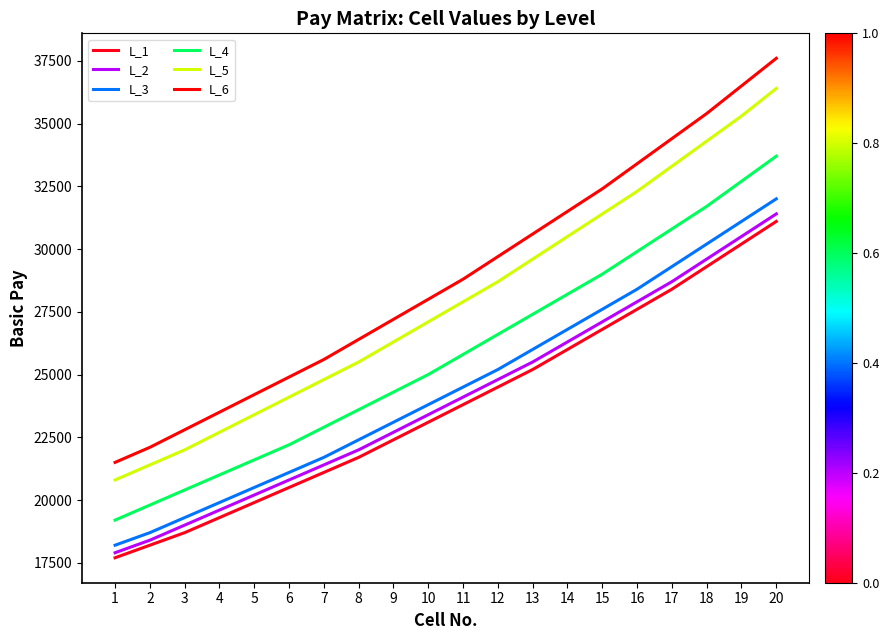

What are all the series names shown in the legend?

L_1, L_2, L_3, L_4, L_5, L_6